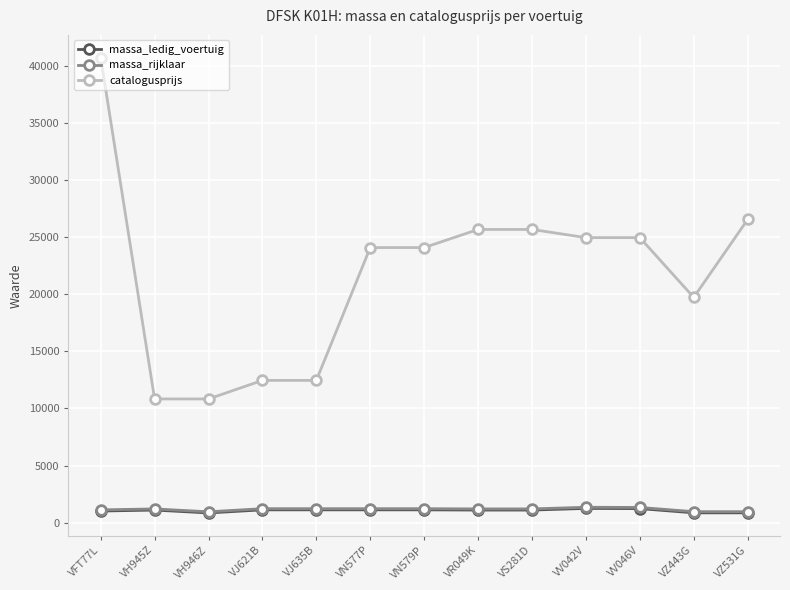

Does the chart have visible grid lines?

Yes